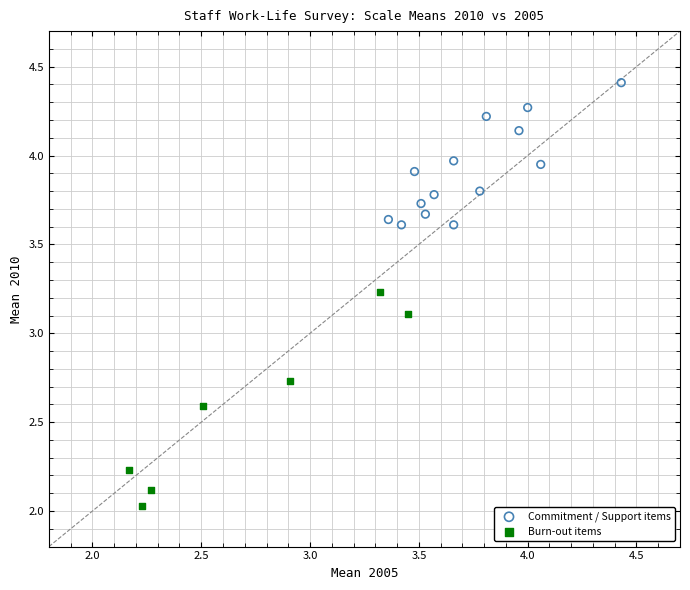

What are all the series names shown in the legend?

Commitment / Support items, Burn-out items